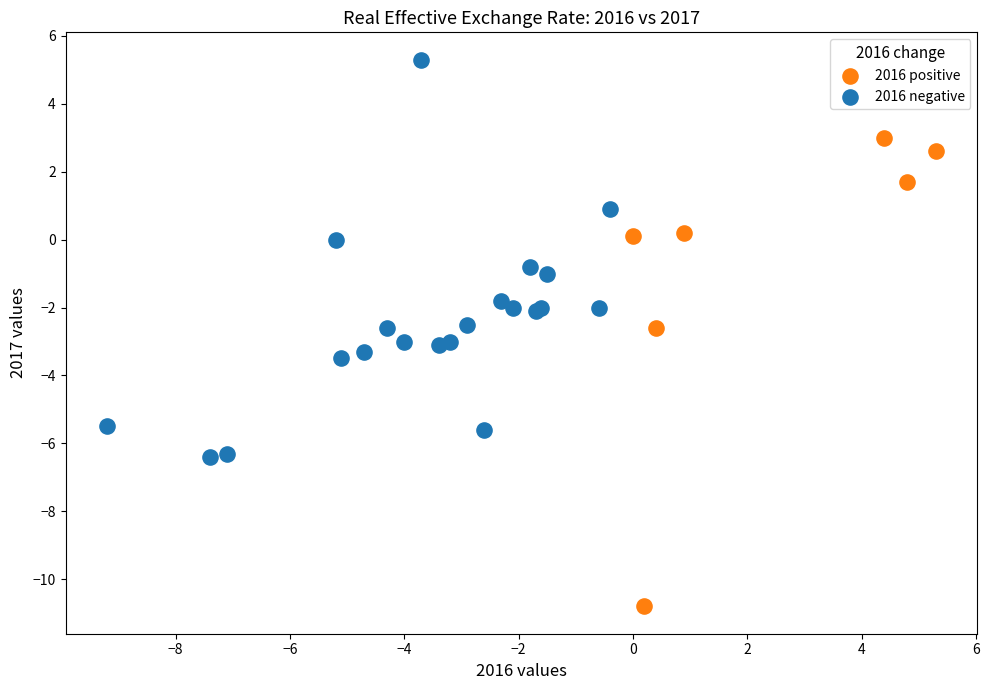

What are all the series names shown in the legend?

2016 positive, 2016 negative